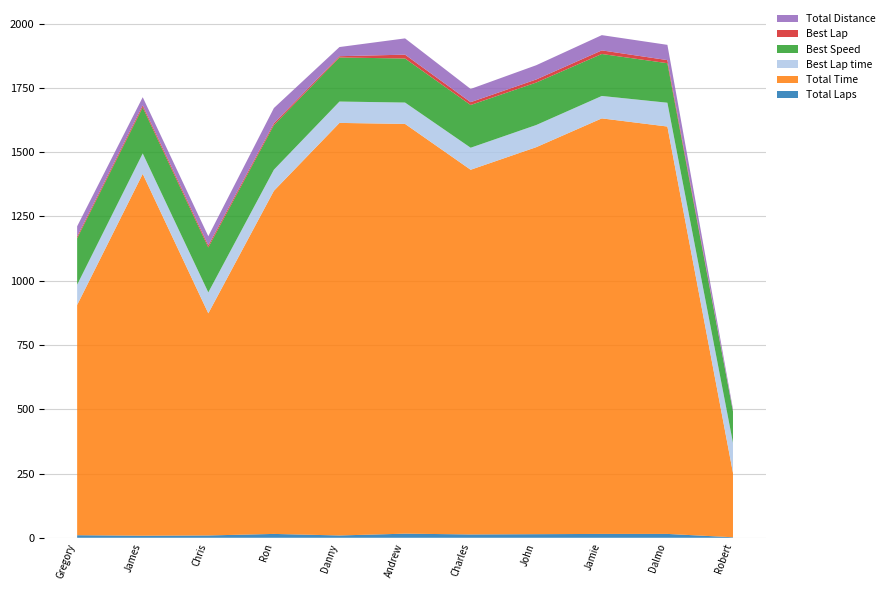

Reading left to right, extract all data points from this chart.

Total Laps: Gregory Thornton=10.0	James Hagan=8.0	Chris Farrell=9.0	Ron Maydon=15.0	Danny Baker=9.0	Andrew Beaumont=16.0	Charles Warner=13.0	John Delane=14.0	Jamie Constable=15.0	Dalmo de Vasconcelos=15.0	Robert Blain=2.0
Total Time: Gregory Thornton=895.6	James Hagan=1407.7	Chris Farrell=864.2	Ron Maydon=1334.8	Danny Baker=1605.0	Andrew Beaumont=1594.0	Charles Warner=1418.7	John Delane=1505.6	Jamie Constable=1616.6	Dalmo de Vasconcelos=1584.9	Robert Blain=250.4
Best Lap time: Gregory Thornton=78.9	James Hagan=79.6	Chris Farrell=81.5	Ron Maydon=82.1	Danny Baker=83.1	Andrew Beaumont=83.1	Charles Warner=85.7	John Delane=86.2	Jamie Constable=87.3	Dalmo de Vasconcelos=92.6	Robert Blain=117.0
Best Speed: Gregory Thornton=180.6	James Hagan=179.0	Chris Farrell=174.9	Ron Maydon=173.6	Danny Baker=171.4	Andrew Beaumont=171.3	Charles Warner=166.2	John Delane=165.2	Jamie Constable=163.3	Dalmo de Vasconcelos=153.8	Robert Blain=121.7
Best Lap: Gregory Thornton=7.0	James Hagan=8.0	Chris Farrell=8.0	Ron Maydon=7.0	Danny Baker=5.0	Andrew Beaumont=15.0	Charles Warner=11.0	John Delane=12.0	Jamie Constable=14.0	Dalmo de Vasconcelos=12.0	Robert Blain=1.0
Total Distance: Gregory Thornton=39.6	James Hagan=31.7	Chris Farrell=35.6	Ron Maydon=59.4	Danny Baker=35.6	Andrew Beaumont=63.3	Charles Warner=51.4	John Delane=55.4	Jamie Constable=59.4	Dalmo de Vasconcelos=59.4	Robert Blain=7.9